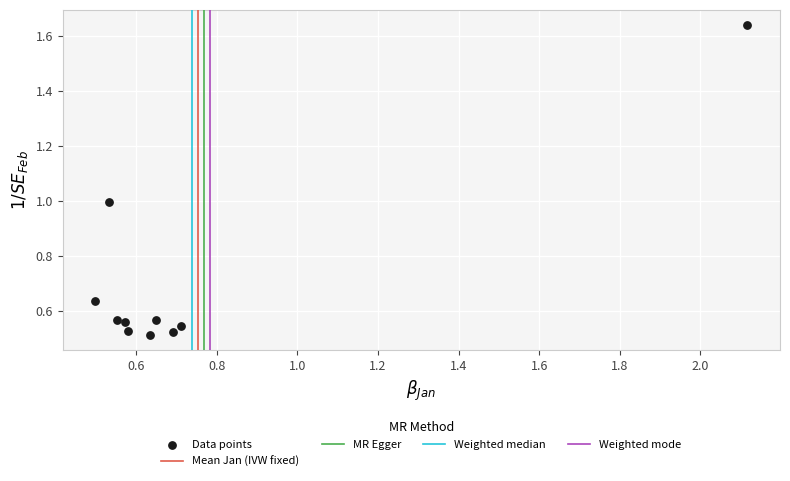

What is the average X value?

0.8